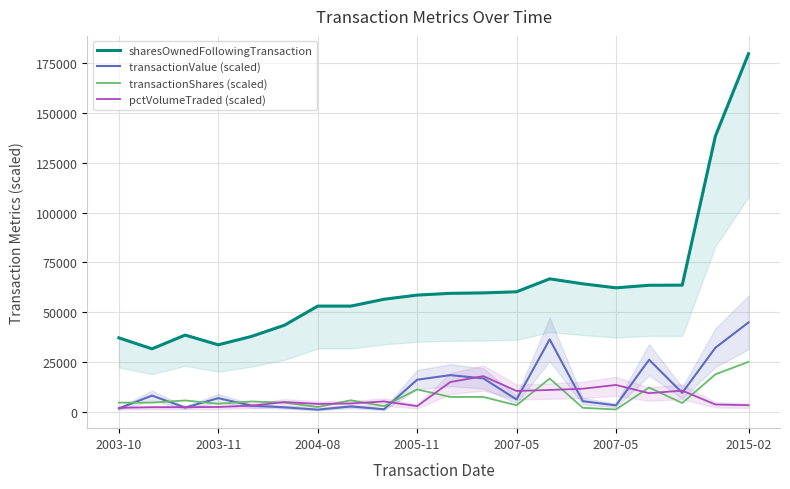

Reading left to right, extract all data points from this chart.

sharesOwnedFollowingTransaction: 37176.0	31673.0	38573.0	33683.0	37887.0	43540.0	53103.0	53103.0	56532.0	58621.0	59496.0	59723.0	60282.0	66767.0	64267.0	62267.0	63542.0	63608.0	138348.0	179648.0
transactionValue (scaled): 1788.1	8226.9	2203.2	6946.6	3184.1	2316.5	1185.3	2765.8	1382.9	16191.0	18479.3	16842.0	6272.5	36422.3	5412.7	3304.4	26210.0	9605.9	32213.0	44912.0
transactionShares (scaled): 4694.8	4694.8	5784.7	4108.0	5275.8	4675.5	2515.1	5868.5	2934.3	11317.8	7545.2	7545.2	3353.4	16767.1	2095.9	1257.5	12270.2	4496.9	18863.0	25150.7
pctVolumeTraded (scaled): 2071.3	2391.5	2405.7	2510.5	3133.9	4992.7	4046.3	4273.0	5304.4	2932.7	15012.2	17964.8	10535.2	11045.2	11671.5	13552.9	9427.3	10716.5	3754.5	3397.4